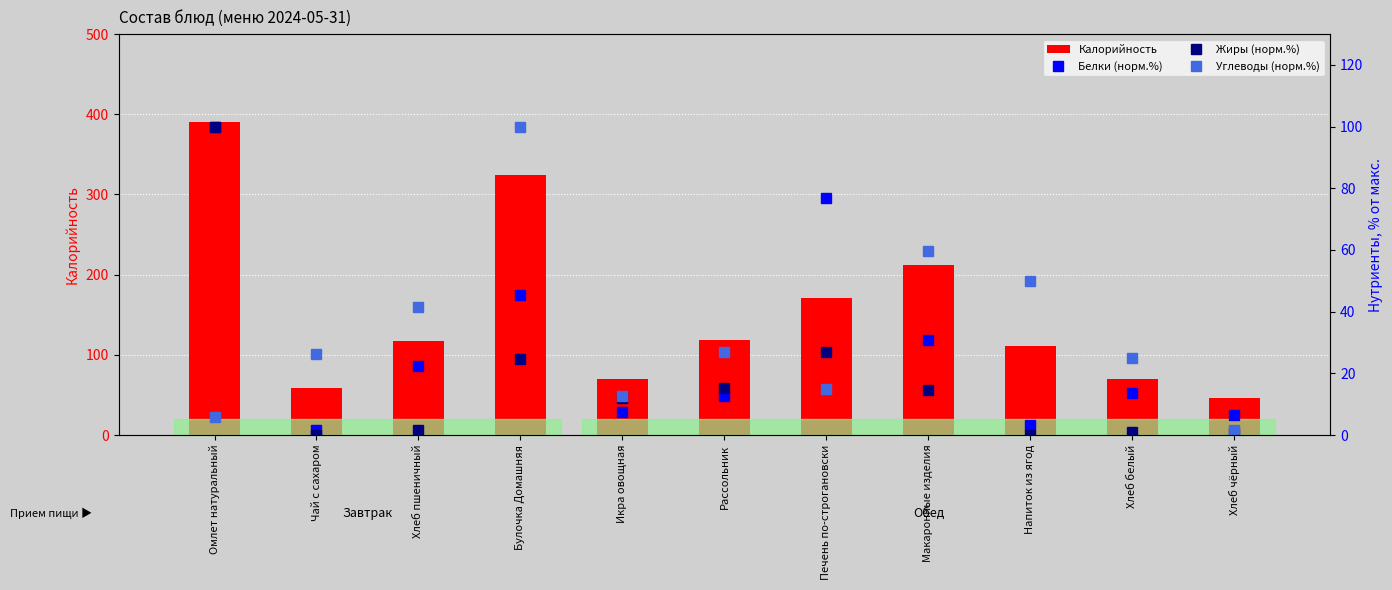

Read the Калорийность value at Чай с сахаром.

59.0